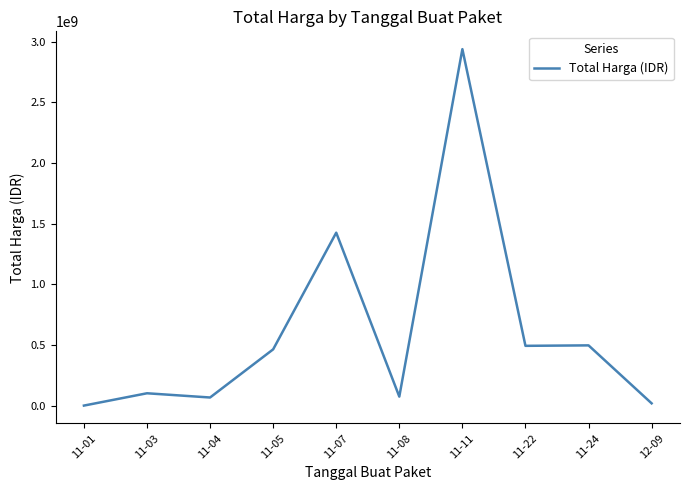

Where is the first local maximum?

11-03